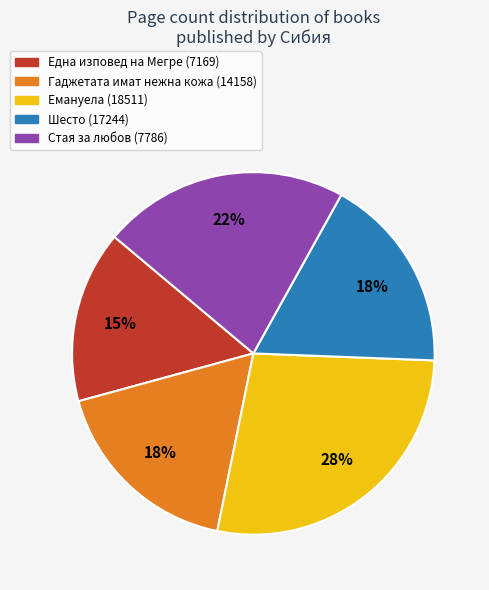

How many slices are in this pie chart?

5